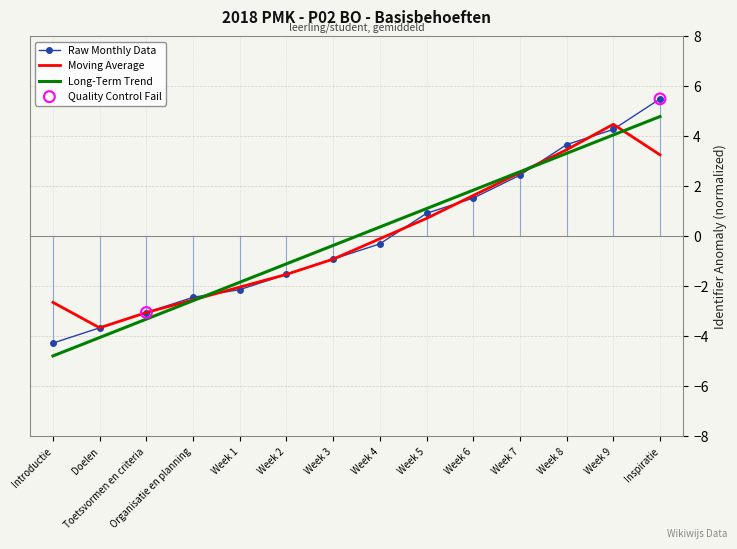

Is it true that Moving Average equals 1.4 at Week 9?

False